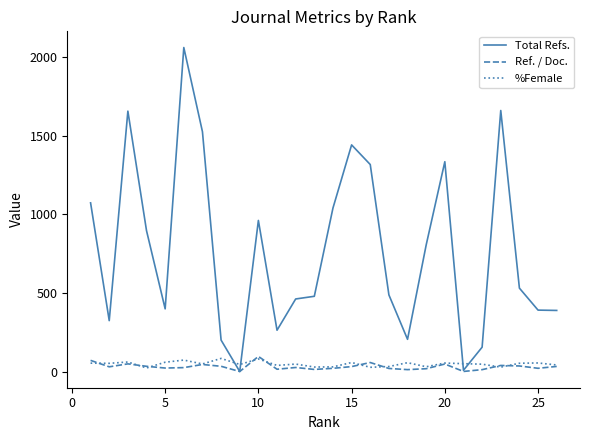

Count the number of categories in the chart.

26